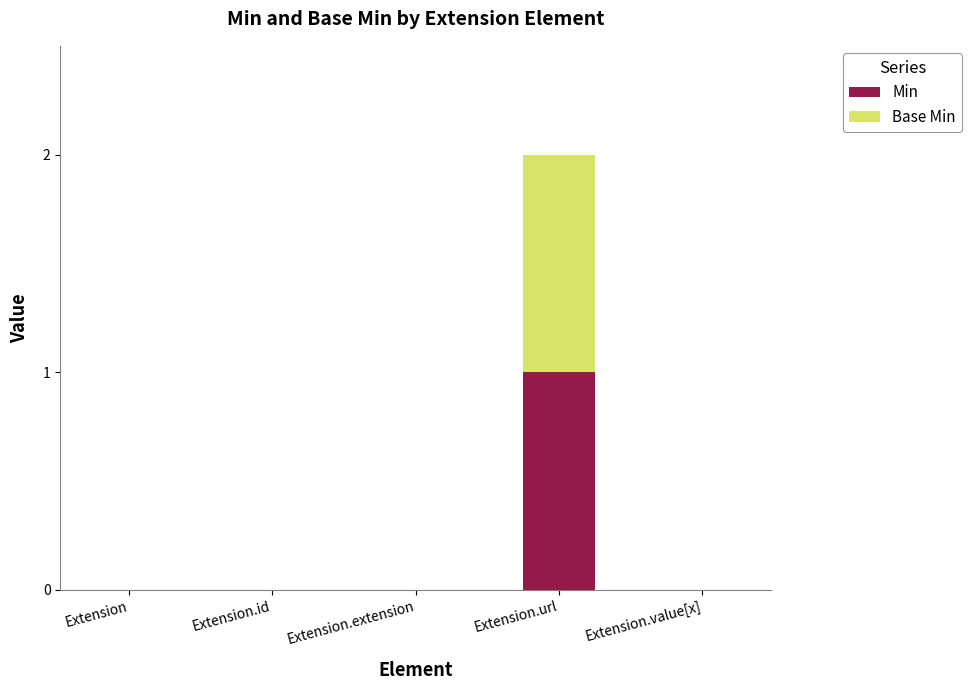

Does the chart contain stacked bars?

Yes